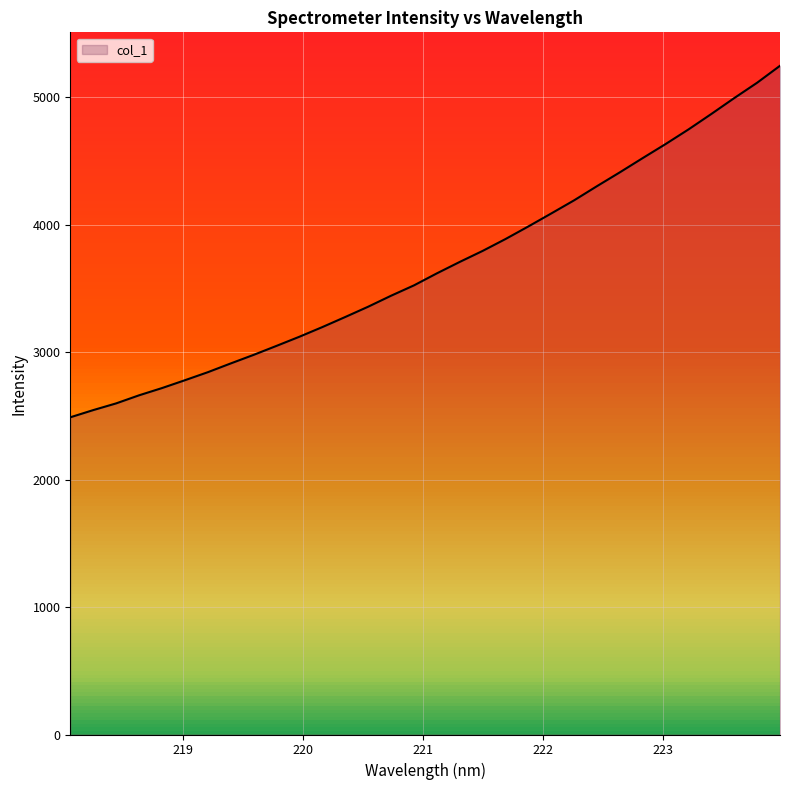

What is the greatest value displayed?

5246.6